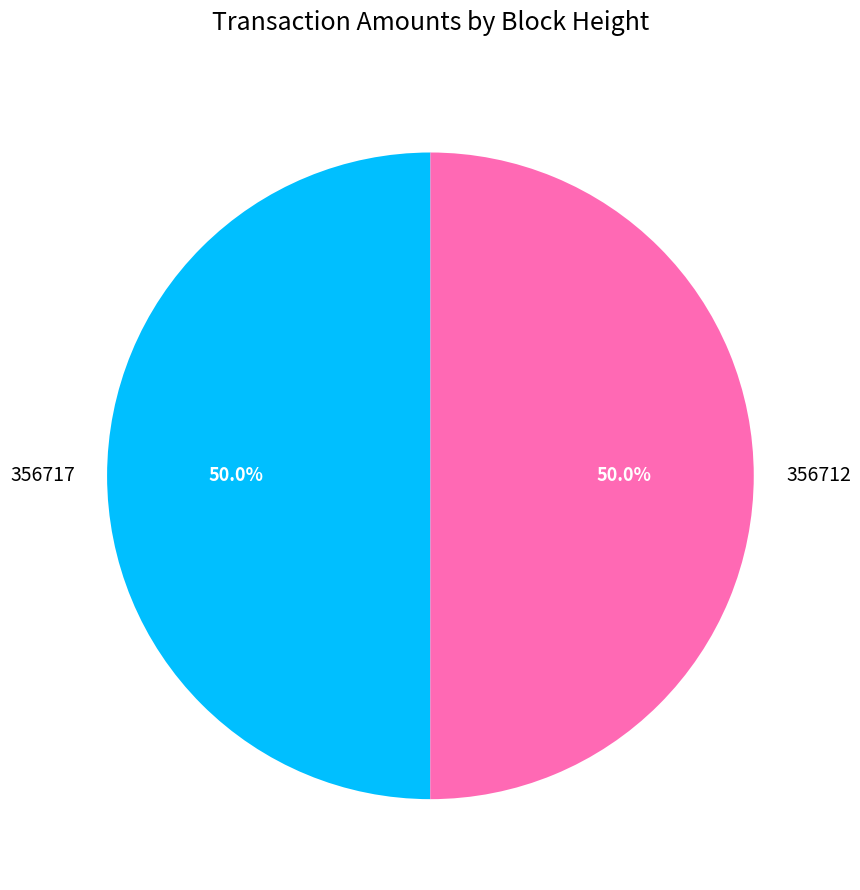

Combined, what portion of the pie is 356717 and 356712?

100.0%